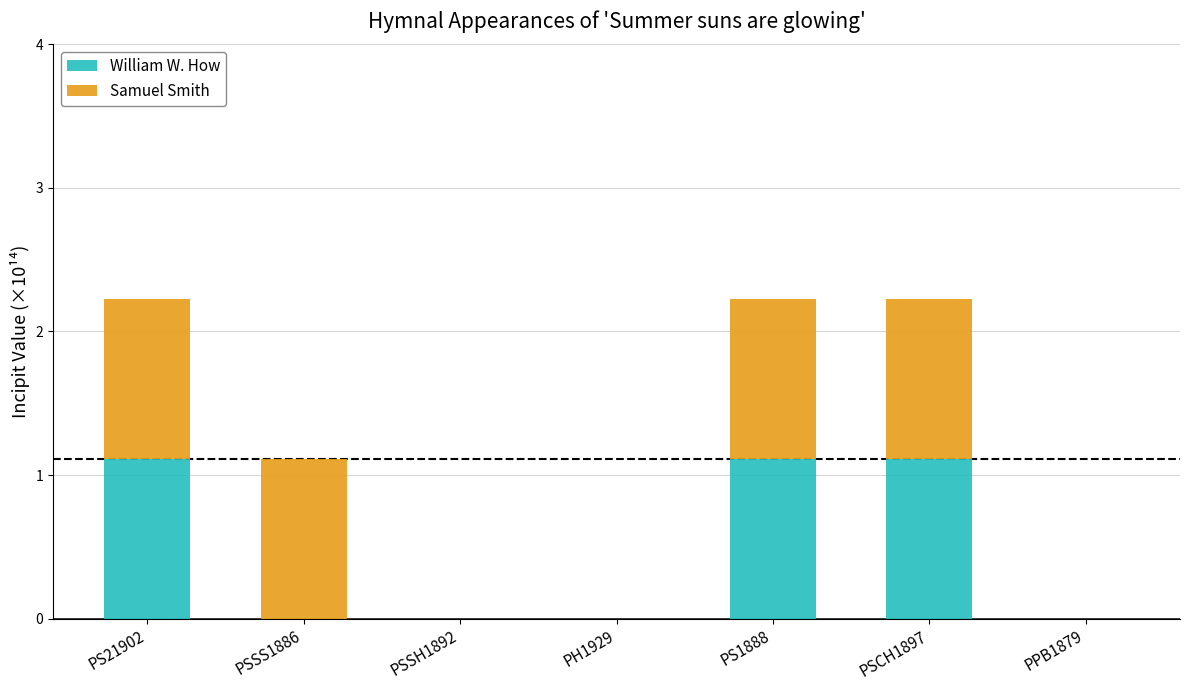

The William W. How series shows 0.0 at PSSH1892. True or false?

True